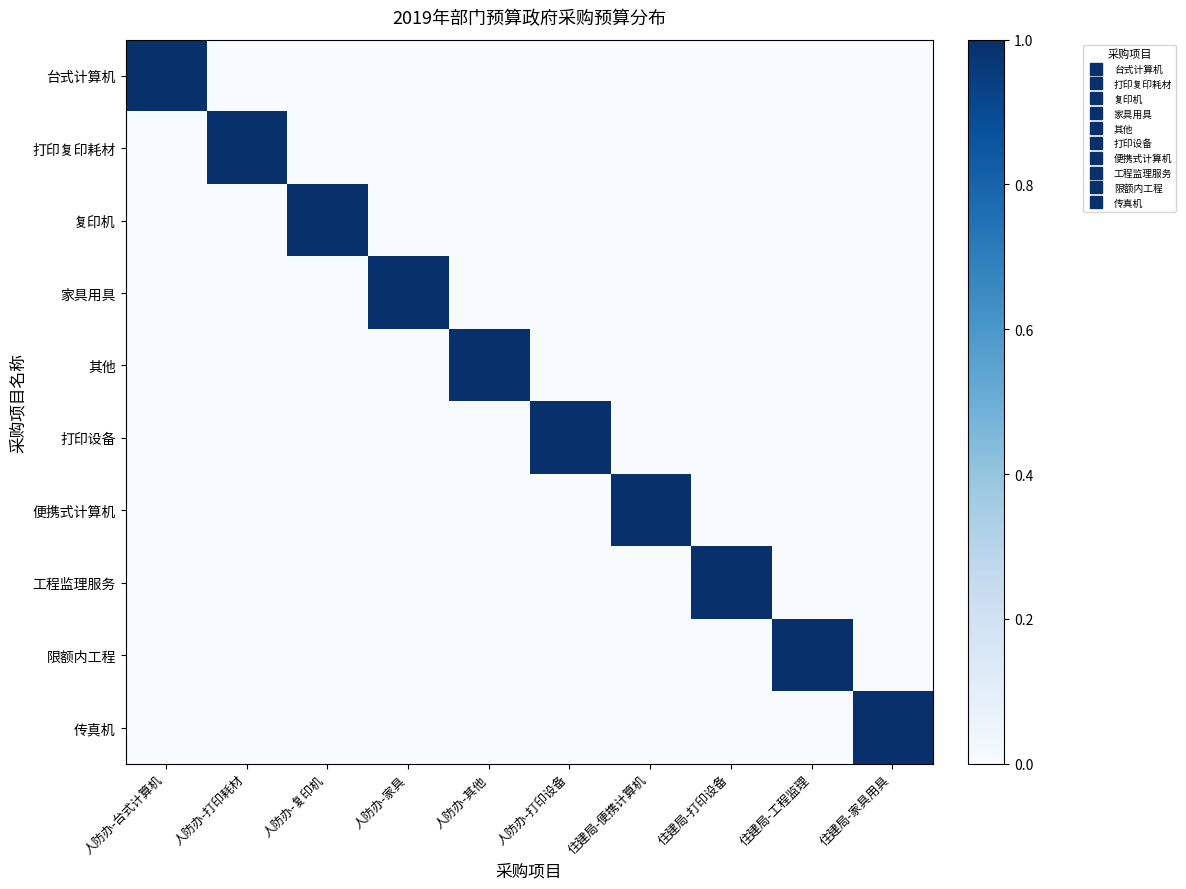

What is the spread (max minus min) of values at 人防办-家具?

1